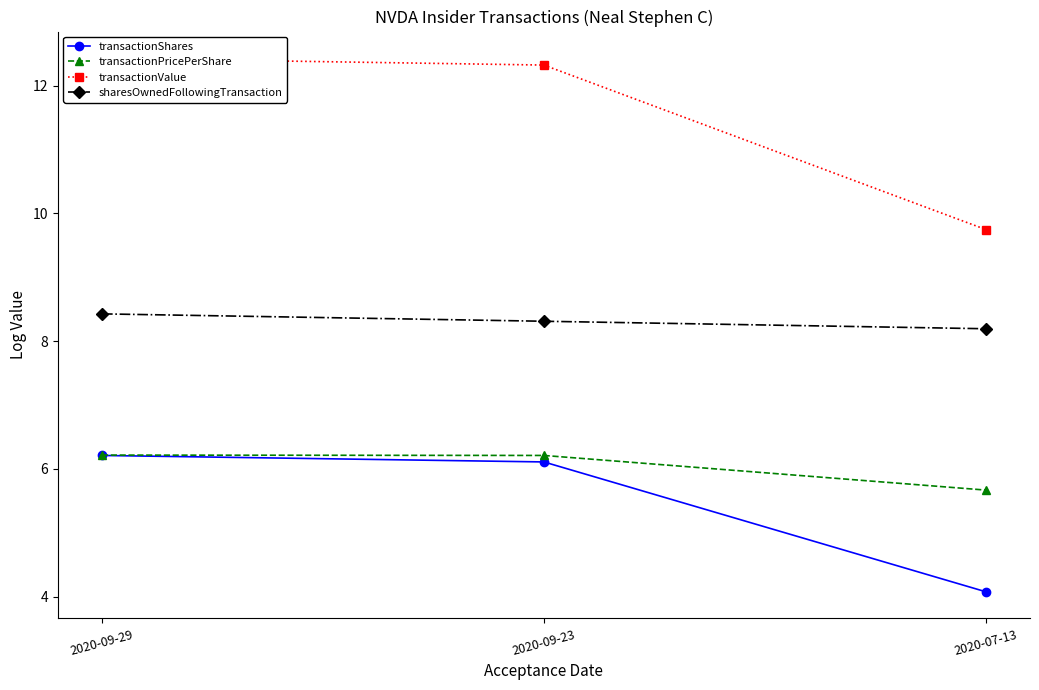

At which category is the sum across all series the highest?

2020-09-29